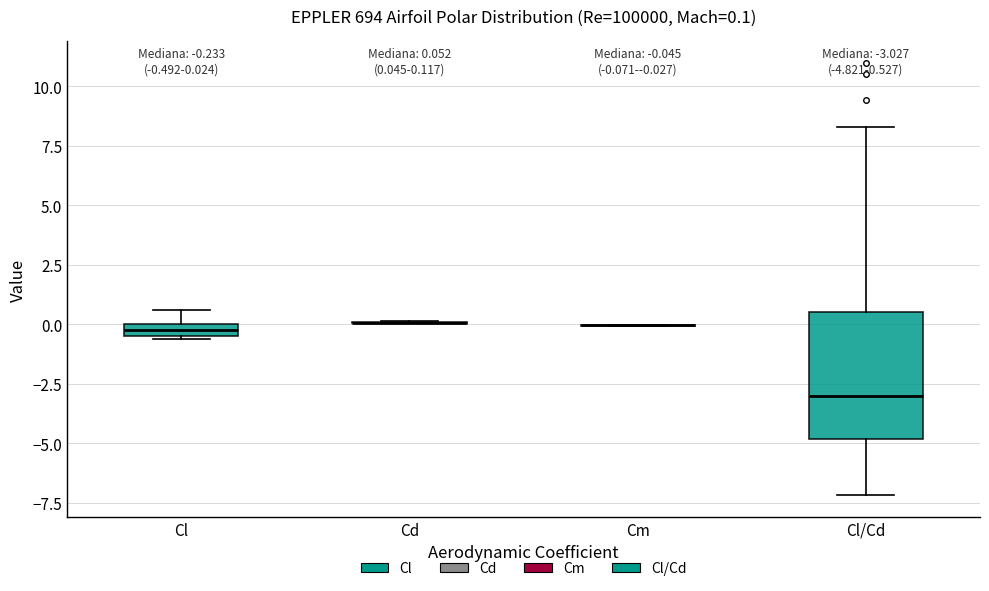

Comparing the boxes themselves (not the whiskers), which one is the tallest?

Cl/Cd